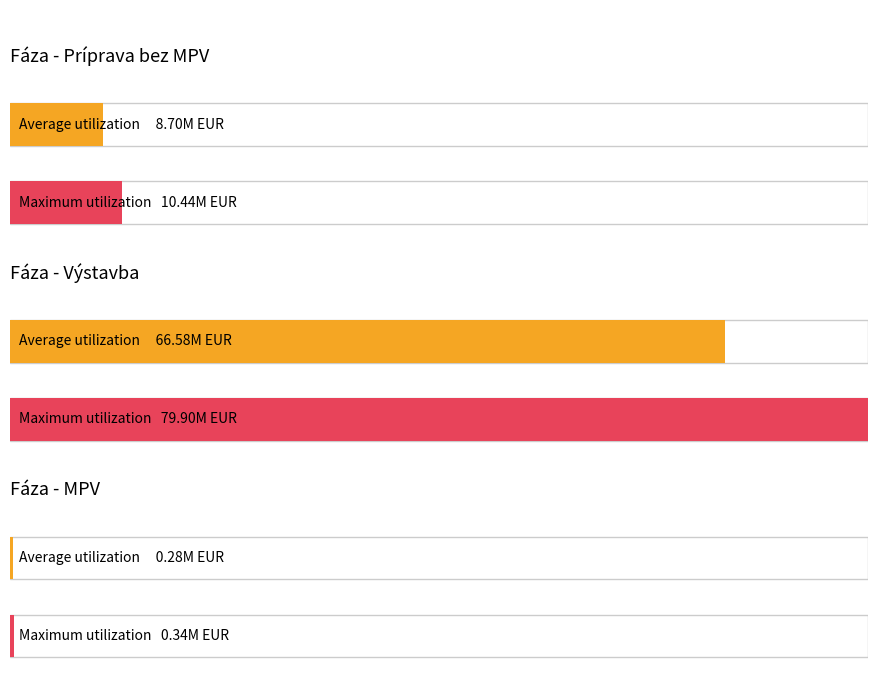

How many bars are there in each group?

2